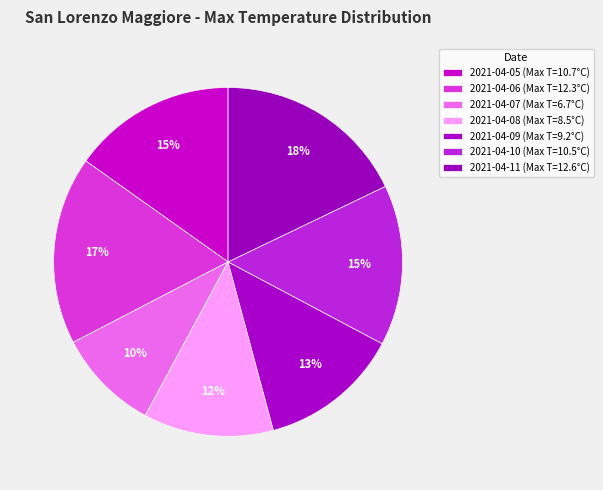

How many slices are in this pie chart?

7